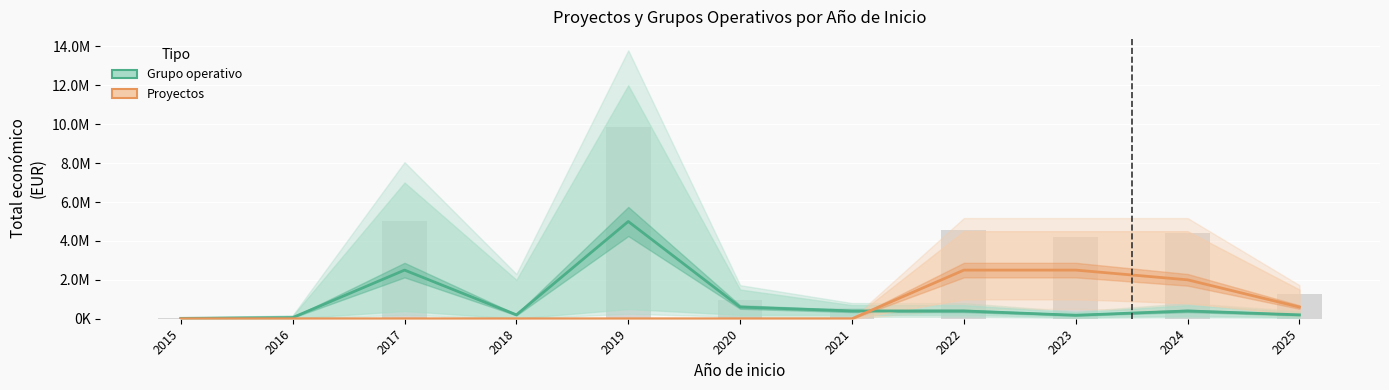

Reading left to right, what are all the values shown in this chart?

Grupo operativo: 19999	59684	2500000	200000	5000000	600000	400000	400000	180000	400000	200000
Proyectos: 0	0	0	0	0	0	0	2500000	2500000	2000000	600000